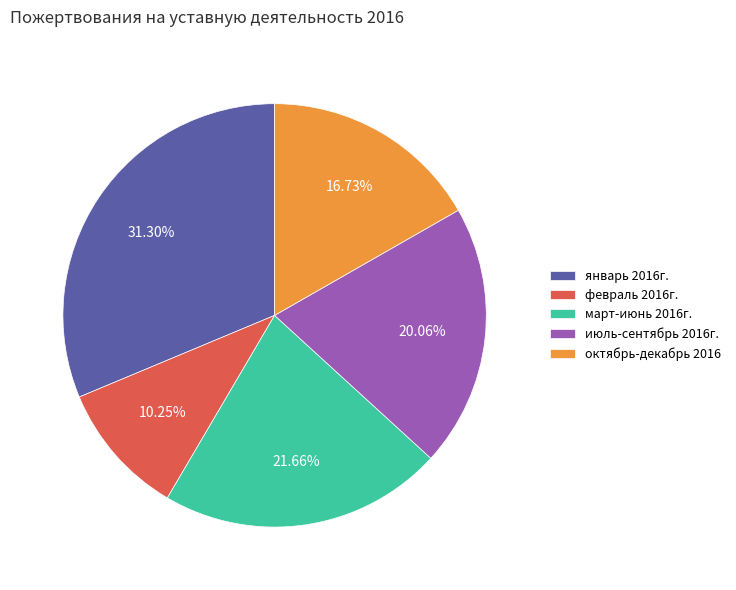

To the nearest percent, what is the average slice percentage?

20%